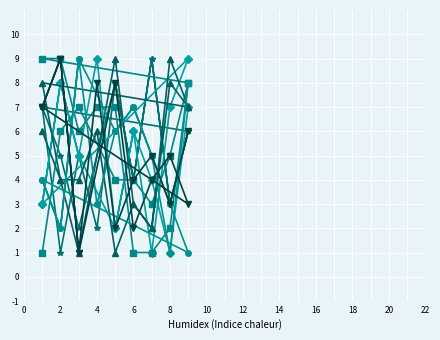

How many lines are shown in the chart?

6